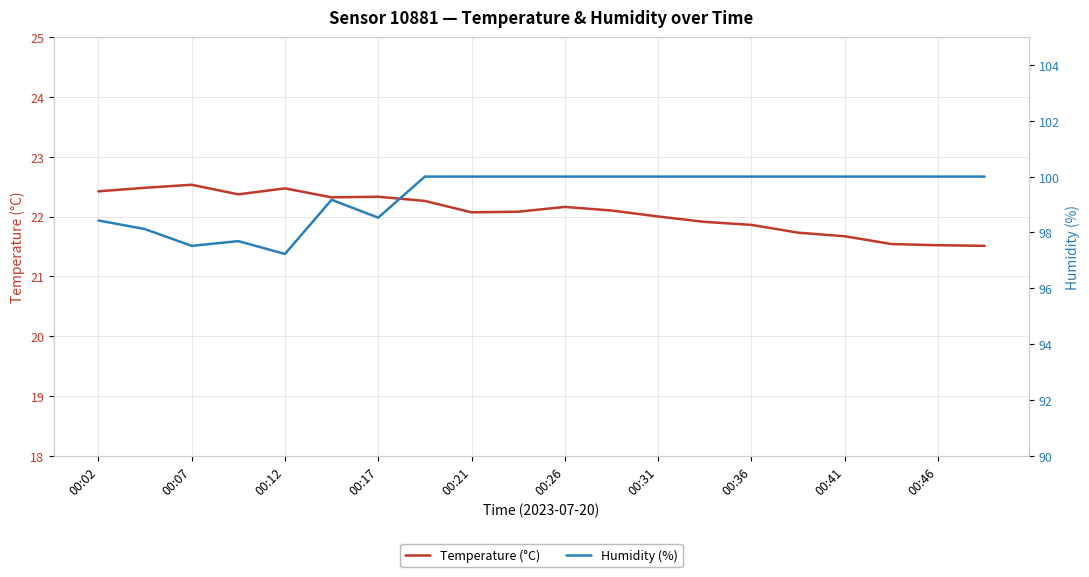

True or false: Temperature (°C) has a value of 22.5 at 00:07.

True